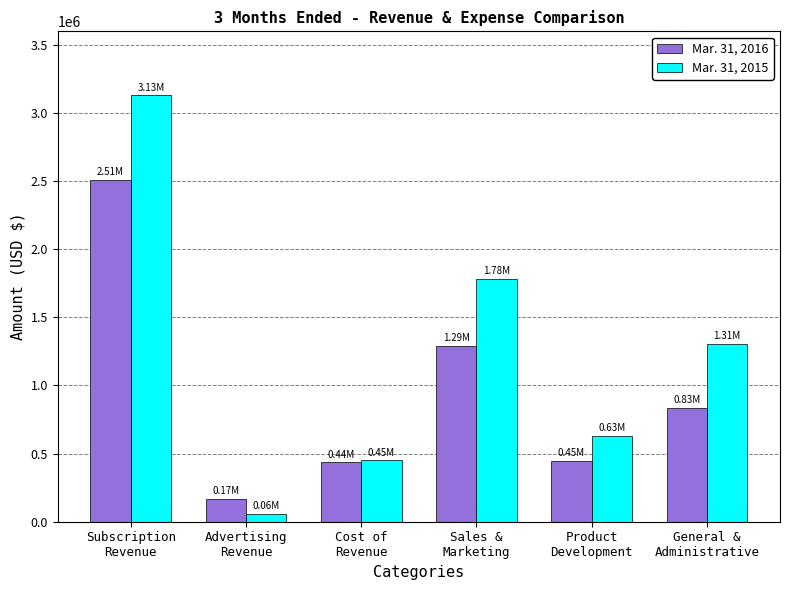

What is the spread (max minus min) of values at General &
Administrative?

474579